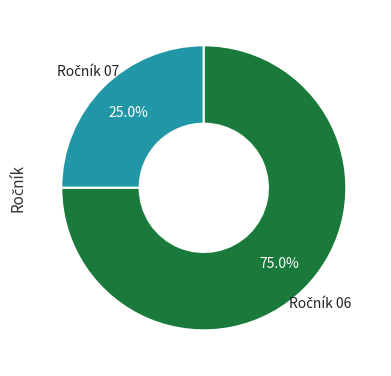

Does any single category account for the majority?

Yes